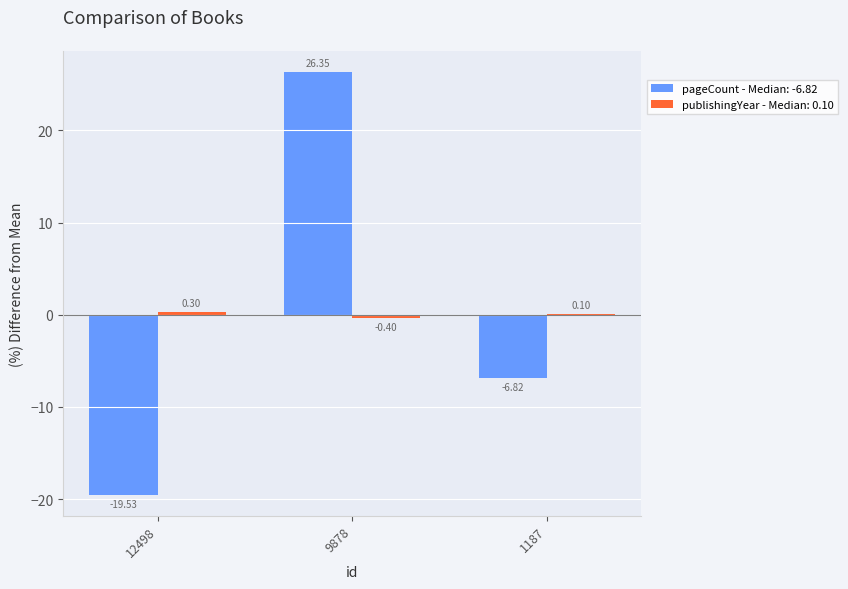

What is the spread (max minus min) of values at 1187?

6.9